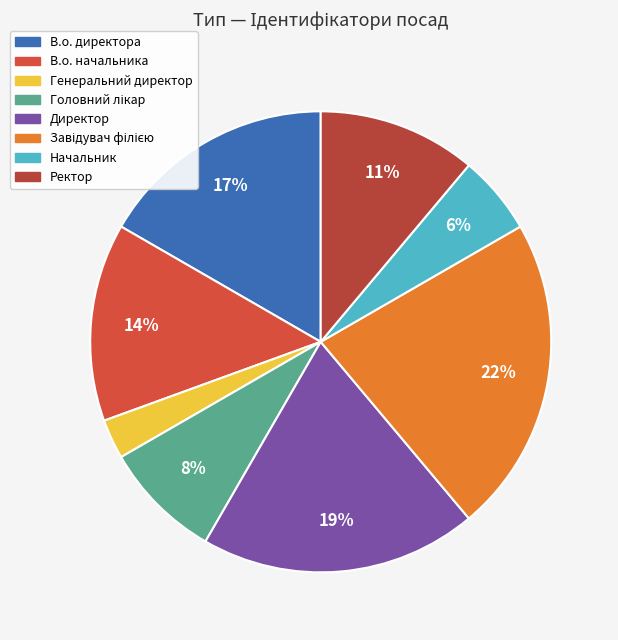

How many segments does this pie chart have?

8